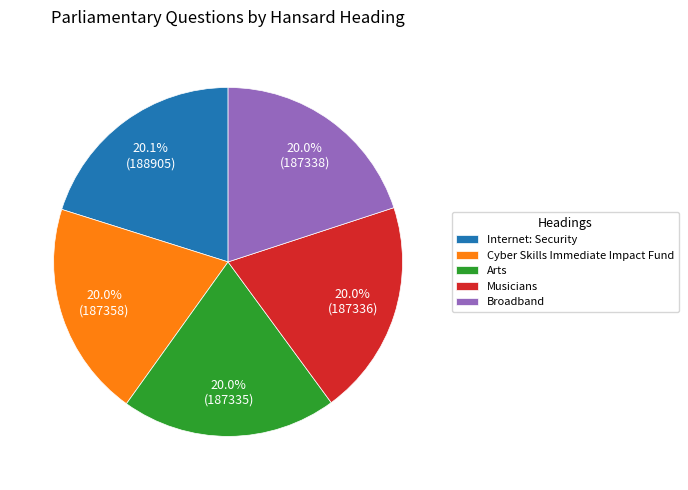

What percentage is the Cyber Skills Immediate Impact Fund slice, to the nearest percent?

20%